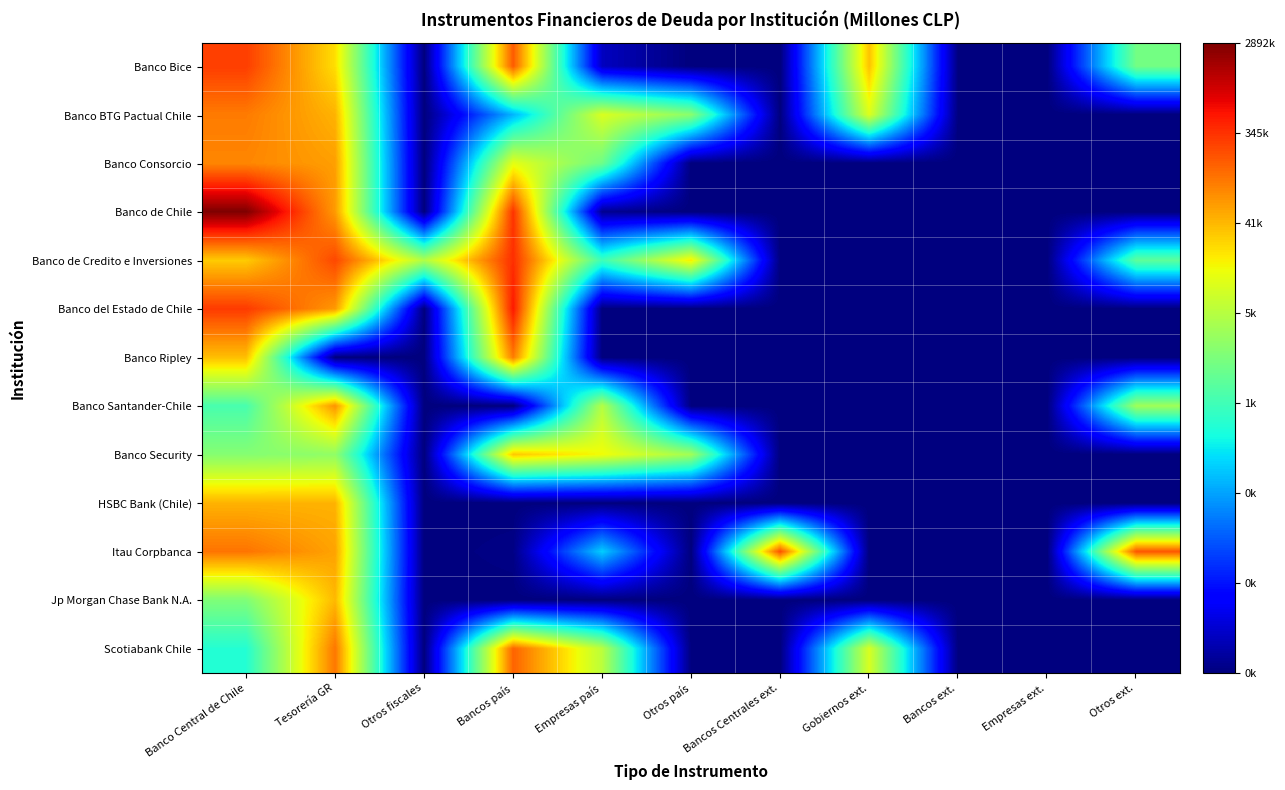

Reading right to left, transcribe all the data shown in this chart.

Banco Bice: Otros ext.=7.3	Empresas ext.=0.0	Bancos ext.=0.0	Gobiernos ext.=10.5	Bancos Centrales ext.=0.0	Otros país=0.0	Empresas país=0.8	Bancos país=12.1	Otros fiscales=0.0	Tesorería GR=10.0	Banco Central de Chile=12.6
Banco BTG Pactual Chile: Otros ext.=0.0	Empresas ext.=0.0	Bancos ext.=0.0	Gobiernos ext.=9.2	Bancos Centrales ext.=0.0	Otros país=7.7	Empresas país=9.1	Bancos país=4.5	Otros fiscales=0.0	Tesorería GR=10.7	Banco Central de Chile=11.6
Banco Consorcio: Otros ext.=0.0	Empresas ext.=0.0	Bancos ext.=0.0	Gobiernos ext.=0.0	Bancos Centrales ext.=0.0	Otros país=0.0	Empresas país=7.2	Bancos país=9.3	Otros fiscales=0.0	Tesorería GR=11.0	Banco Central de Chile=11.4
Banco de Chile: Otros ext.=0.0	Empresas ext.=0.0	Bancos ext.=0.0	Gobiernos ext.=0.0	Bancos Centrales ext.=0.0	Otros país=0.0	Empresas país=0.2	Bancos país=12.7	Otros fiscales=0.0	Tesorería GR=11.1	Banco Central de Chile=14.9
Banco de Credito e Inversiones: Otros ext.=6.9	Empresas ext.=0.0	Bancos ext.=0.0	Gobiernos ext.=0.0	Bancos Centrales ext.=0.0	Otros país=9.8	Empresas país=6.3	Bancos país=12.8	Otros fiscales=8.4	Tesorería GR=12.4	Banco Central de Chile=10.3
Banco del Estado de Chile: Otros ext.=0.0	Empresas ext.=0.0	Bancos ext.=0.0	Gobiernos ext.=0.0	Bancos Centrales ext.=0.0	Otros país=0.0	Empresas país=0.0	Bancos país=13.1	Otros fiscales=0.0	Tesorería GR=11.1	Banco Central de Chile=12.6
Banco Ripley: Otros ext.=0.0	Empresas ext.=0.0	Bancos ext.=0.0	Gobiernos ext.=0.0	Bancos Centrales ext.=0.0	Otros país=0.0	Empresas país=0.0	Bancos país=11.6	Otros fiscales=0.0	Tesorería GR=0.0	Banco Central de Chile=10.5
Banco Santander-Chile: Otros ext.=8.1	Empresas ext.=0.0	Bancos ext.=0.0	Gobiernos ext.=0.0	Bancos Centrales ext.=0.0	Otros país=0.0	Empresas país=8.5	Bancos país=0.0	Otros fiscales=0.0	Tesorería GR=11.2	Banco Central de Chile=6.5
Banco Security: Otros ext.=0.0	Empresas ext.=0.0	Bancos ext.=0.0	Gobiernos ext.=0.0	Bancos Centrales ext.=0.0	Otros país=8.1	Empresas país=9.6	Bancos país=10.4	Otros fiscales=0.0	Tesorería GR=7.8	Banco Central de Chile=7.6
HSBC Bank (Chile): Otros ext.=0.0	Empresas ext.=0.0	Bancos ext.=0.0	Gobiernos ext.=0.0	Bancos Centrales ext.=0.0	Otros país=0.0	Empresas país=0.0	Bancos país=0.0	Otros fiscales=0.0	Tesorería GR=10.7	Banco Central de Chile=10.7
Itau Corpbanca: Otros ext.=12.2	Empresas ext.=0.0	Bancos ext.=0.0	Gobiernos ext.=0.0	Bancos Centrales ext.=12.3	Otros país=0.0	Empresas país=4.9	Bancos país=0.1	Otros fiscales=0.0	Tesorería GR=10.9	Banco Central de Chile=11.7
Jp Morgan Chase Bank N.A.: Otros ext.=0.0	Empresas ext.=0.0	Bancos ext.=0.0	Gobiernos ext.=0.0	Bancos Centrales ext.=0.0	Otros país=0.0	Empresas país=0.0	Bancos país=0.0	Otros fiscales=0.0	Tesorería GR=10.6	Banco Central de Chile=7.5
Scotiabank Chile: Otros ext.=0.0	Empresas ext.=0.0	Bancos ext.=0.0	Gobiernos ext.=9.1	Bancos Centrales ext.=0.0	Otros país=0.0	Empresas país=8.6	Bancos país=12.0	Otros fiscales=0.0	Tesorería GR=11.7	Banco Central de Chile=5.9